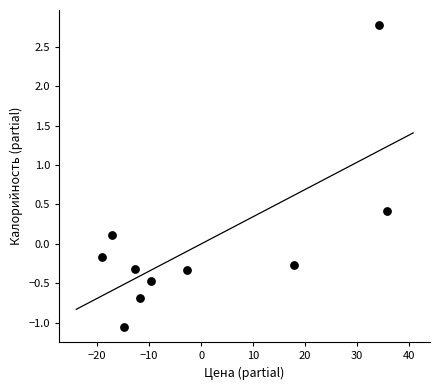

What is the range of X values (max minus min)?

54.8